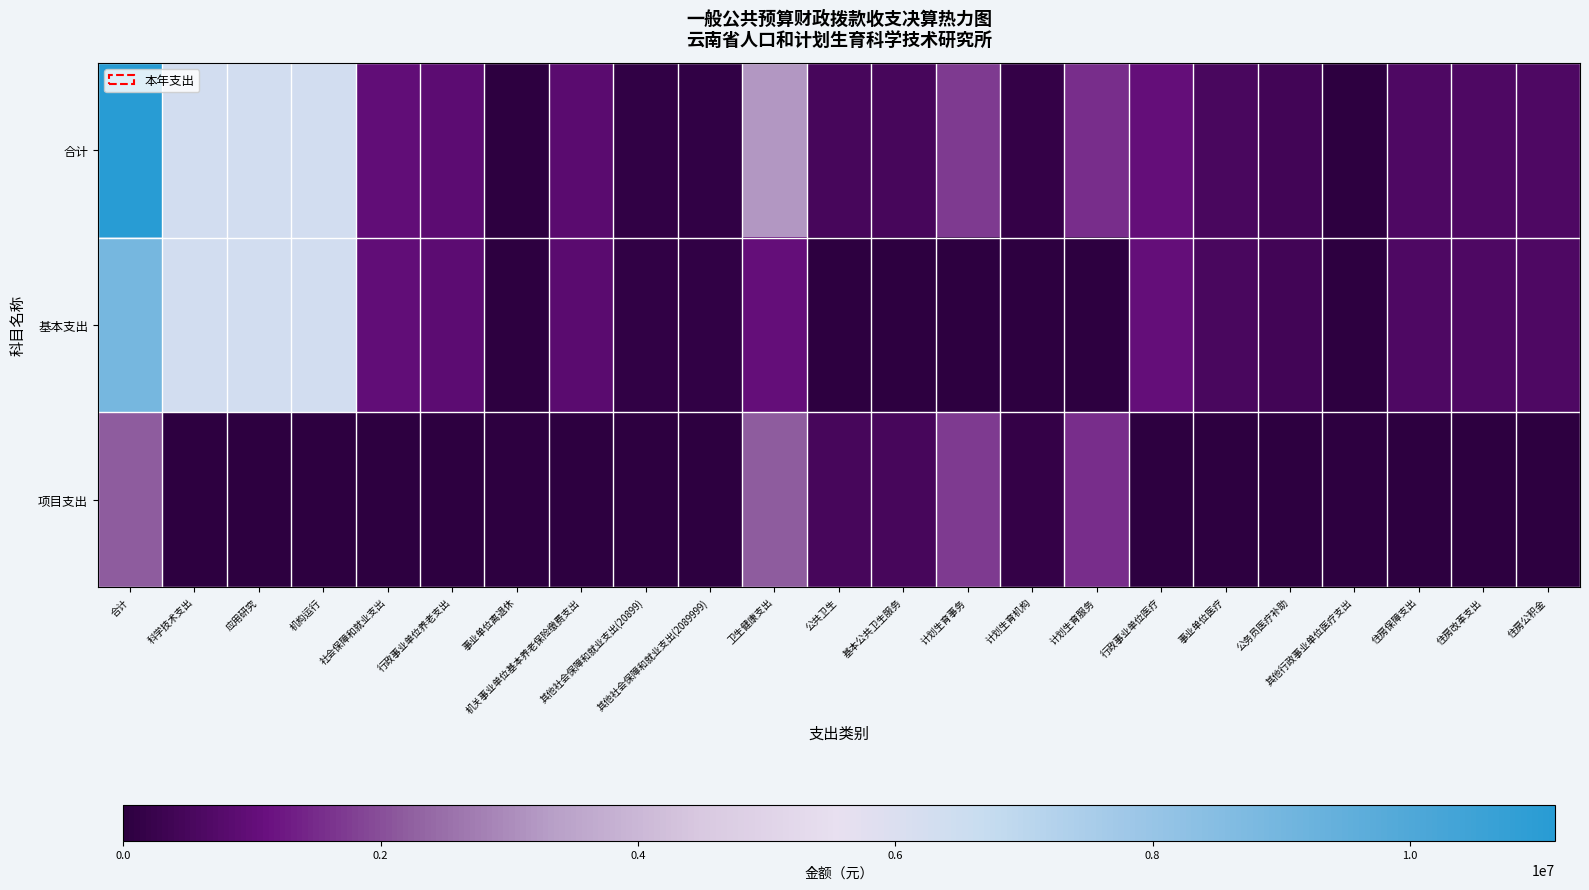

Which series has the largest total across all categories?

合计